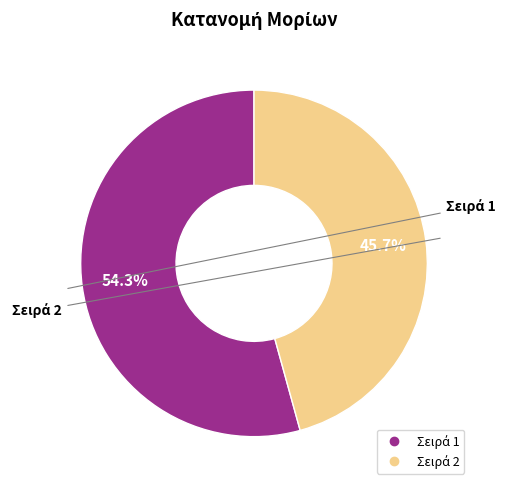

Does any single category account for the majority?

Yes